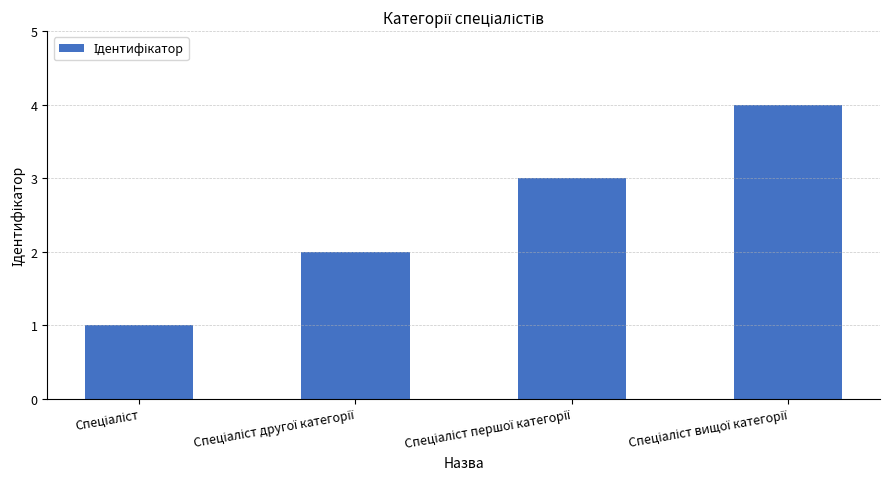

Does the chart contain stacked bars?

No